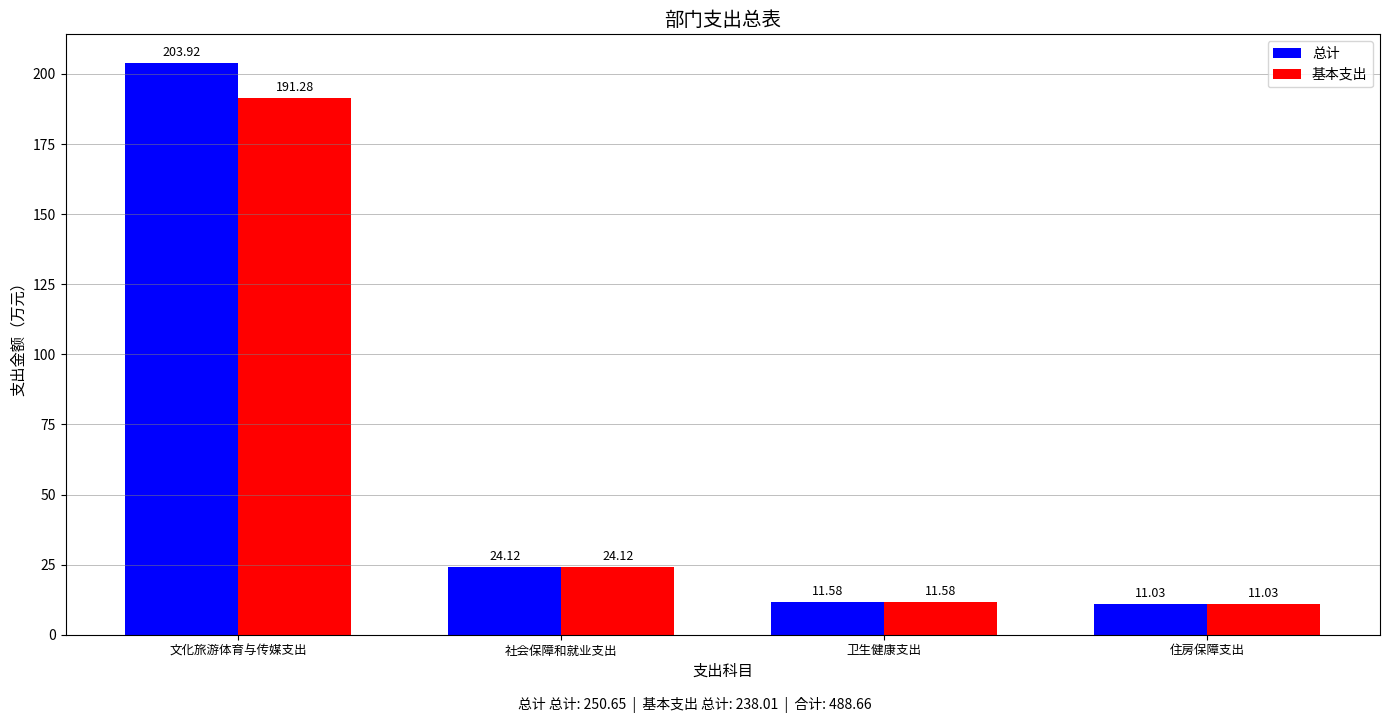

At which label does 基本支出 first exceed 24?

文化旅游体育与传媒支出